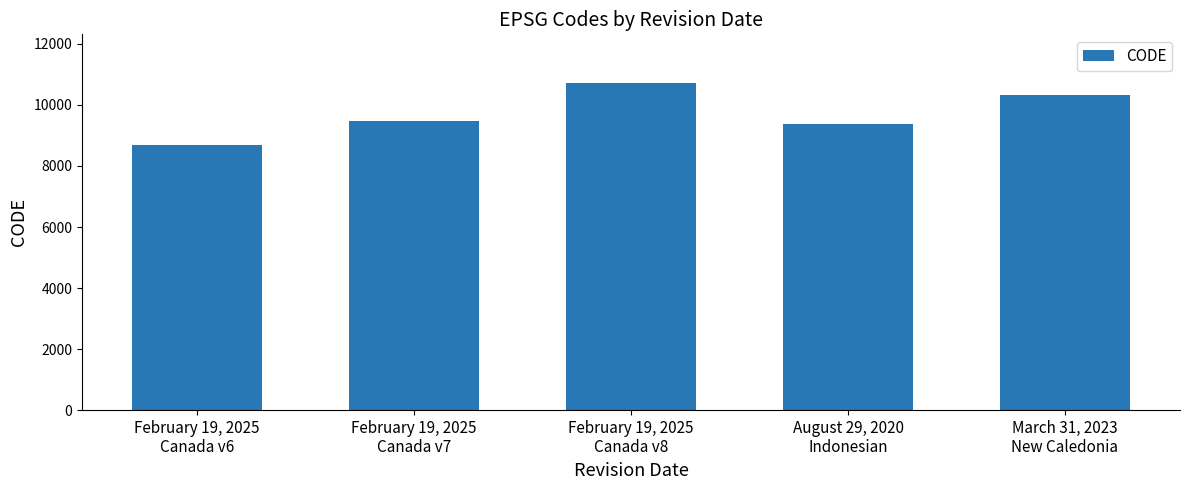

What is the difference between the maximum and second lowest values?

1332